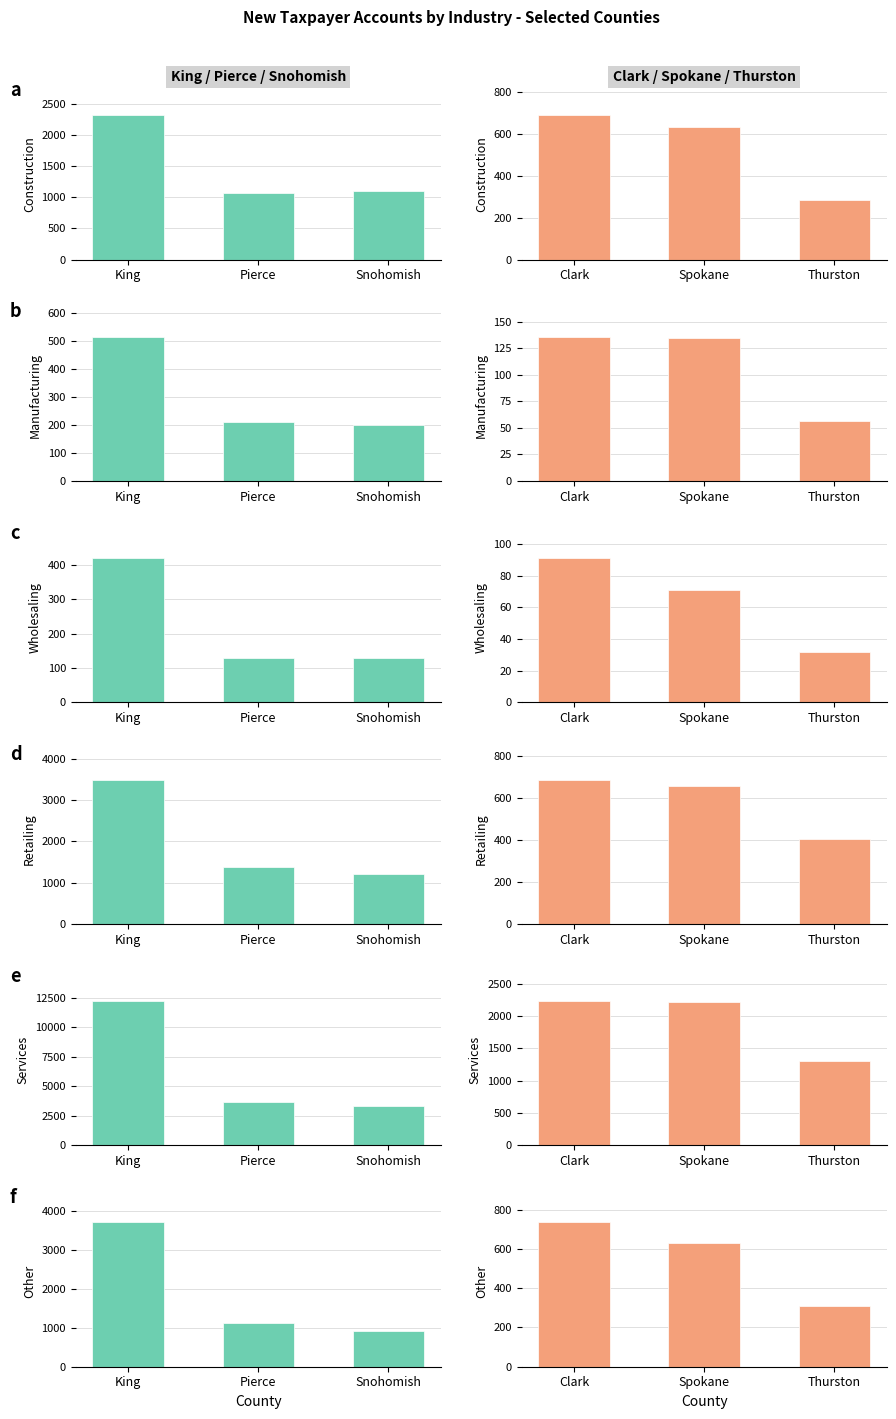

Is it true that Other equals 1202 at Clark?

False